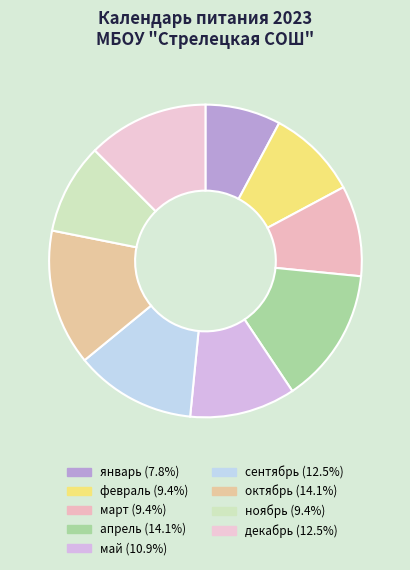

Is there any slice that represents more than half of the pie?

No